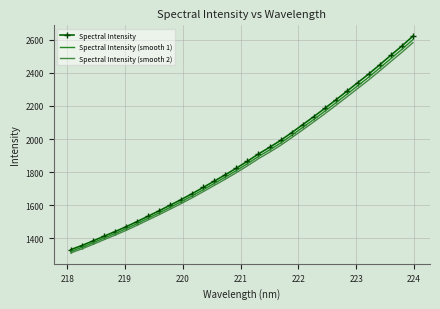

What is the minimum value for Spectral Intensity (smooth 2)?

1312.5